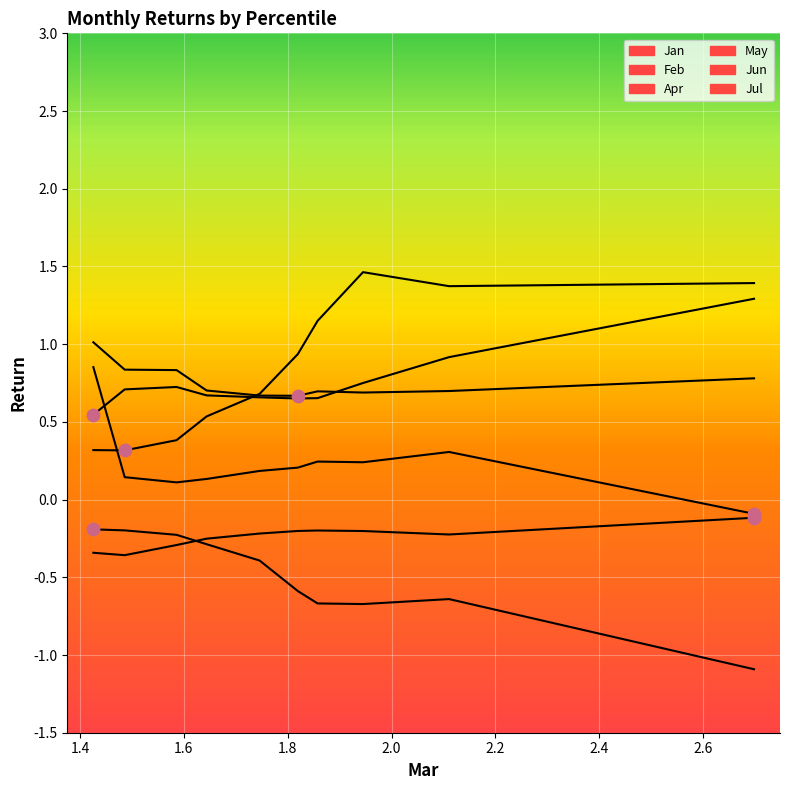

At how many categories does at least one series exceed 0?

10